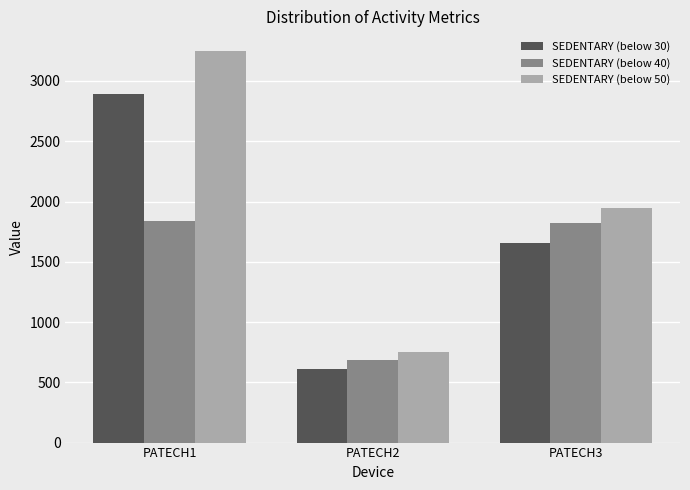

Is it true that SEDENTARY (below 50) equals 1948.5 at PATECH3?

True